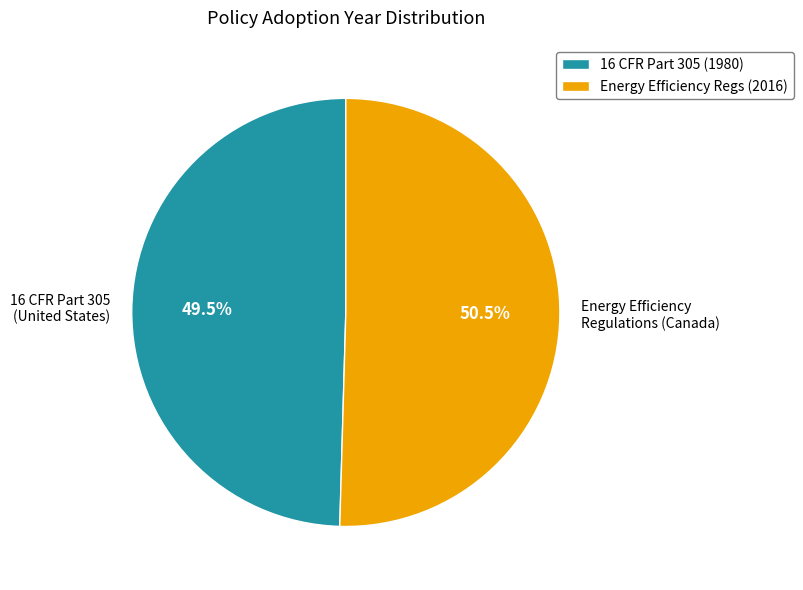

Combined, what portion of the pie is Energy Efficiency Regulations (Canada) and 16 CFR Part 305 (United States)?

100.0%